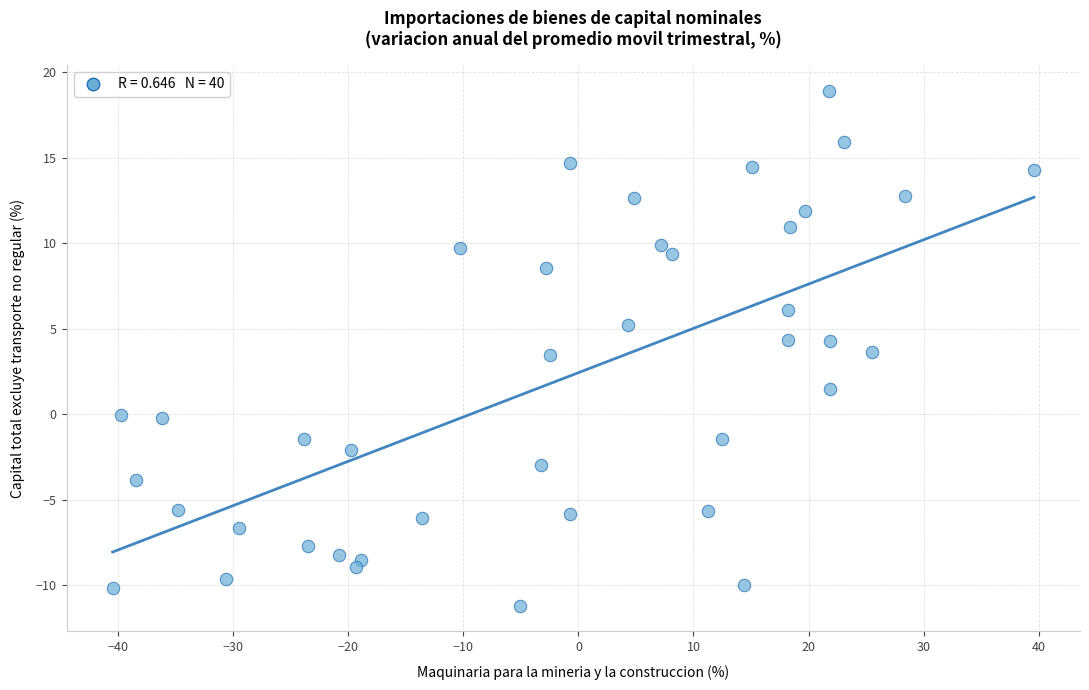

What is the range of Y values (max minus min)?

30.1